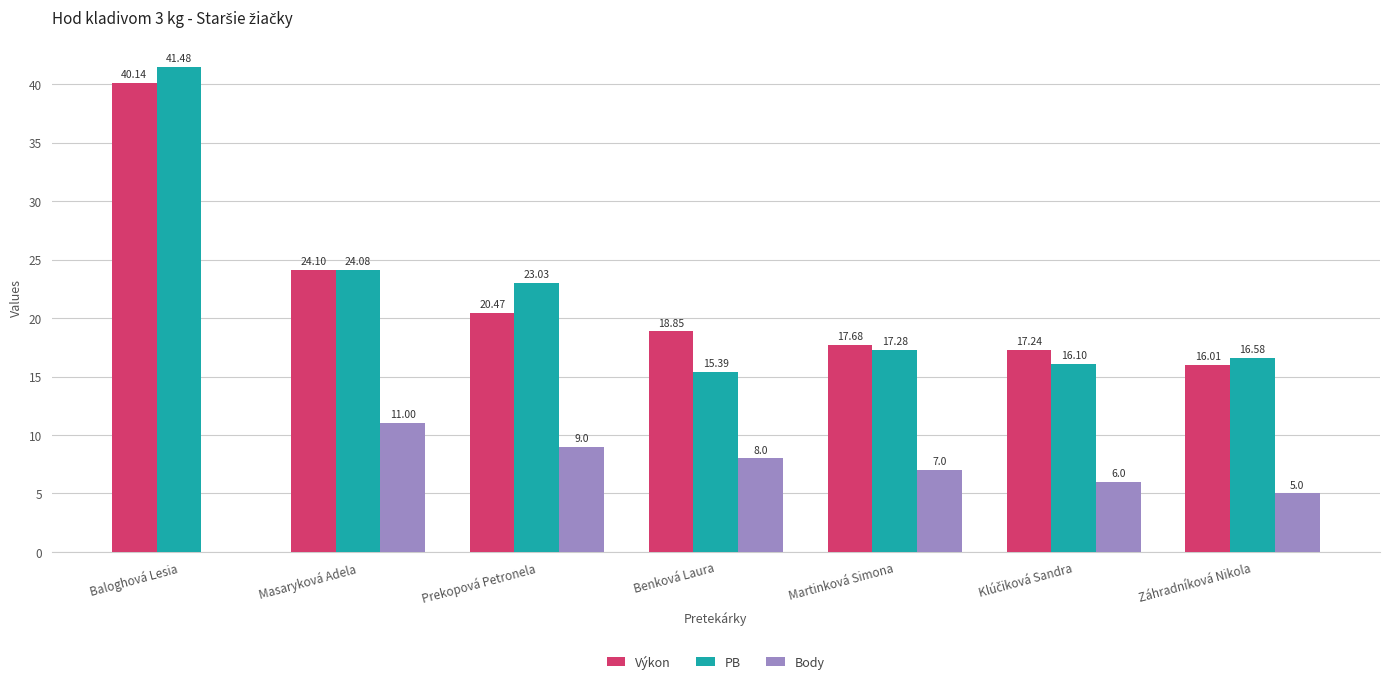

How many positive values does the Body series have?

6